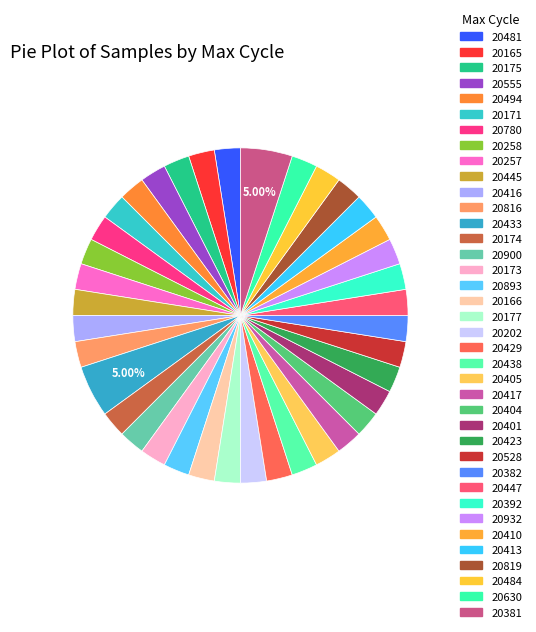

Count the number of slices in the pie.

38